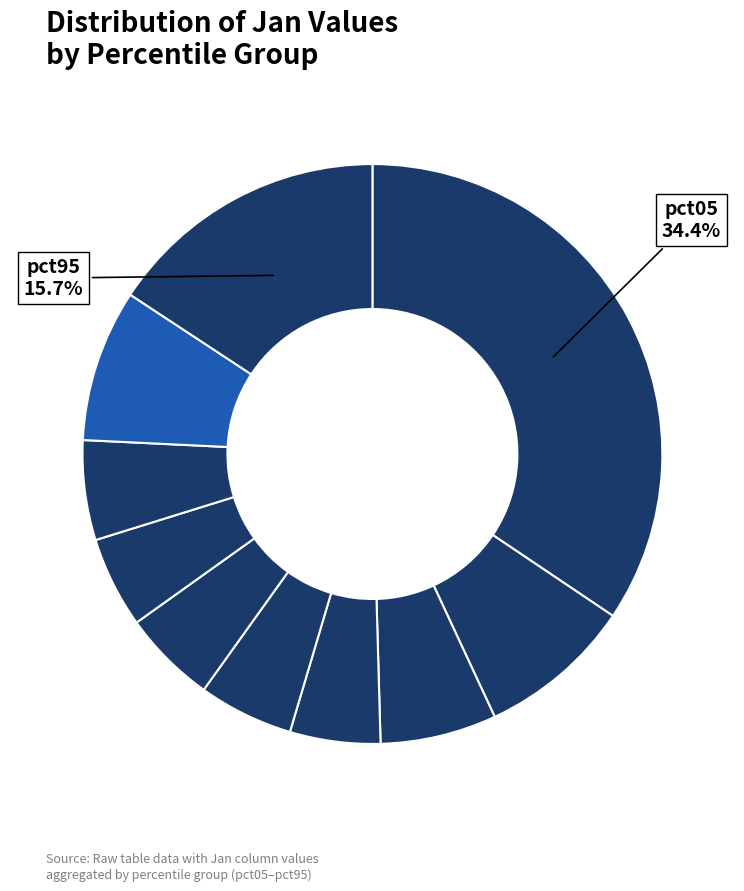

Is there any slice that represents more than half of the pie?

No